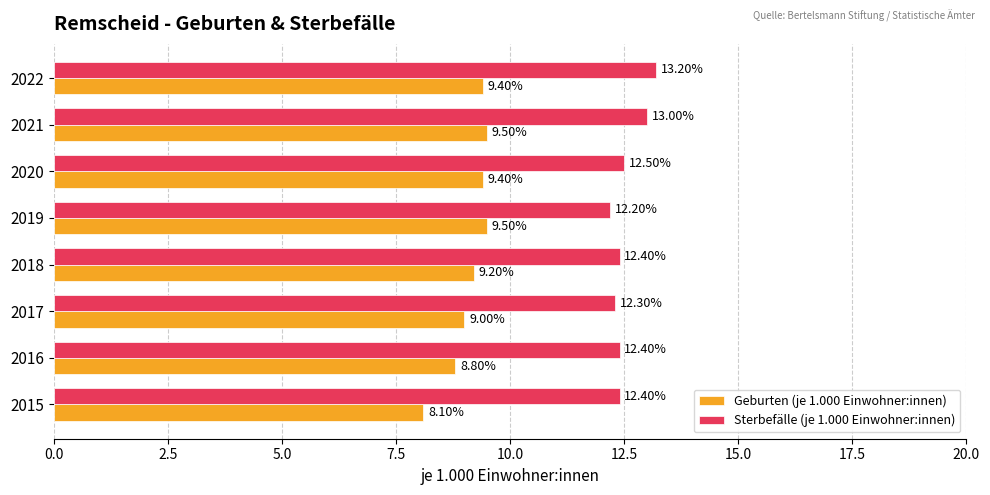

What is the difference between the highest and lowest values at 2015?

4.3